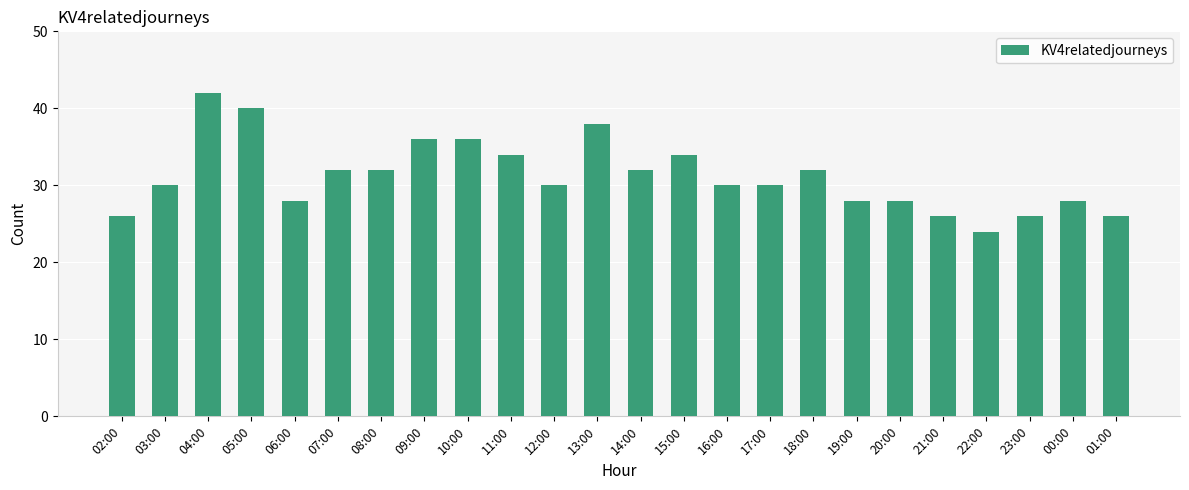

What position from the right is 10:00?

16